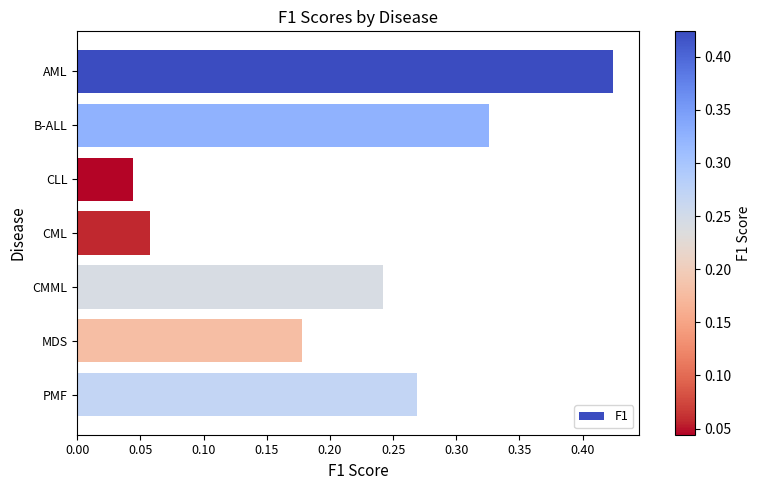

What is the sum of the values at AML and B-ALL?

0.7